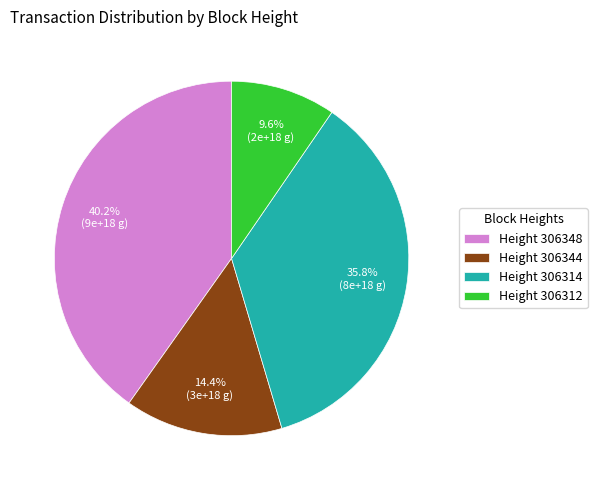

What is the ratio of the value at Height 306344 to the value at Height 306314?

0.4